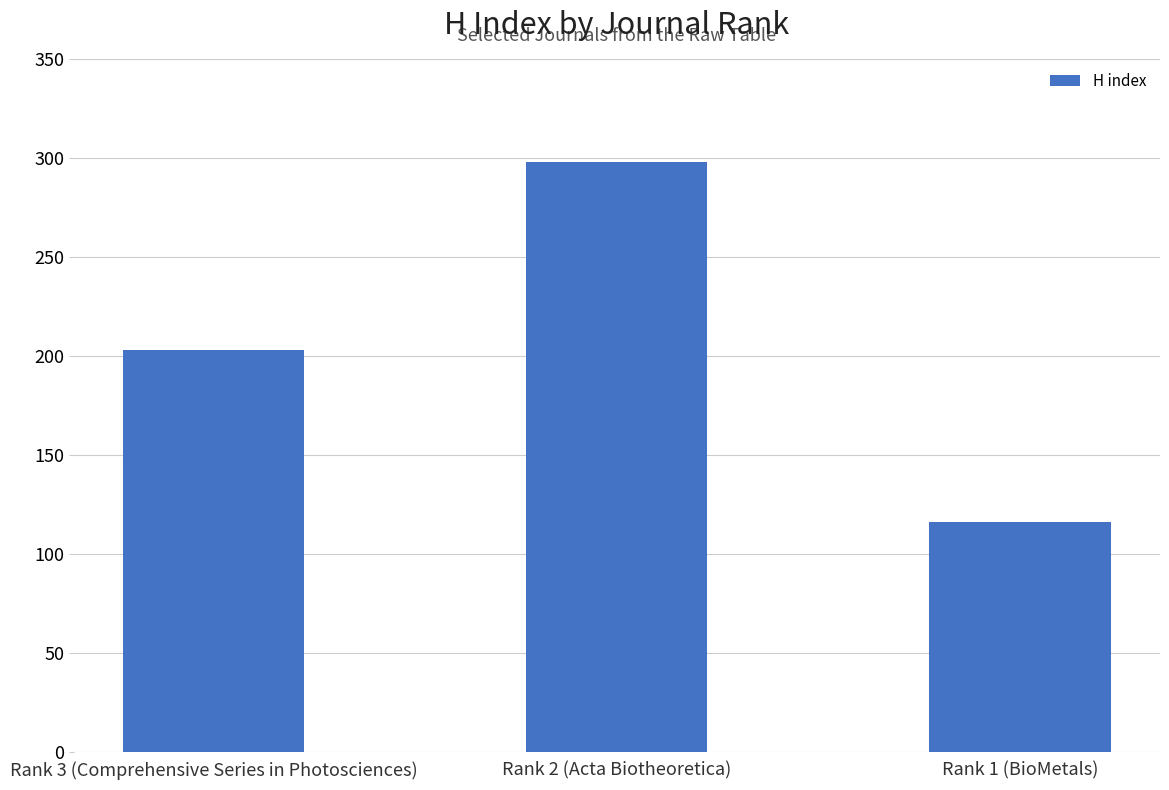

Which label corresponds to the largest value in the chart?

Rank 2 (Acta Biotheoretica)